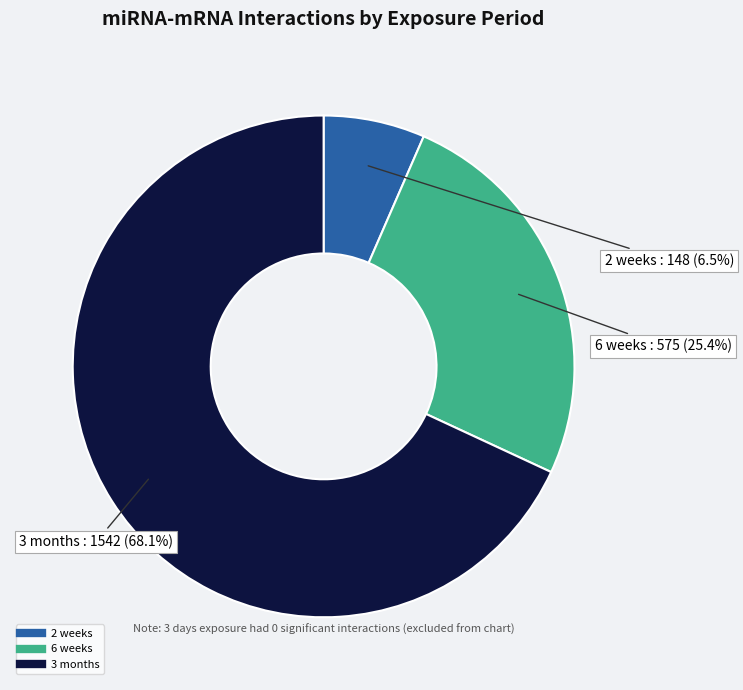

Do 3 months and 2 weeks together represent more than half of the pie?

Yes